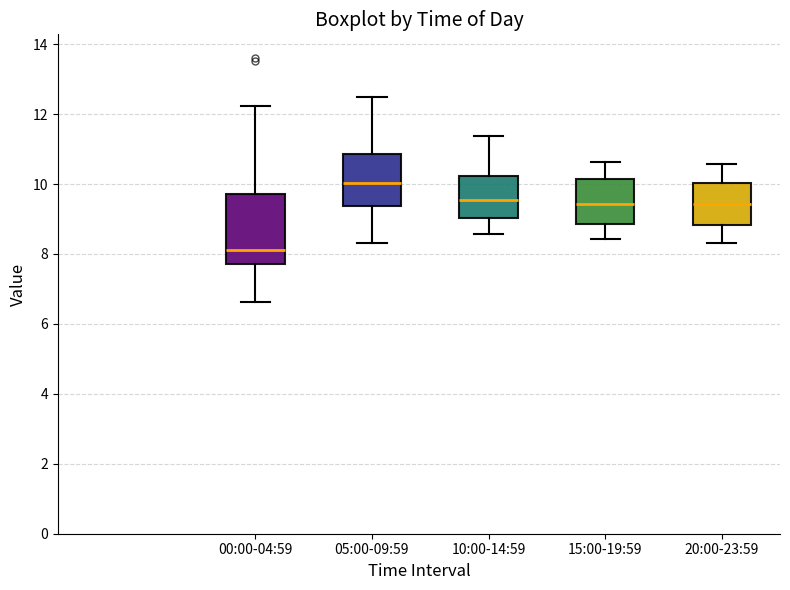

Where is the upper edge of the box for 05:00-09:59 on the y-axis? The values are not printed on the chart, so give them approximately, as read against the axis.

10.8